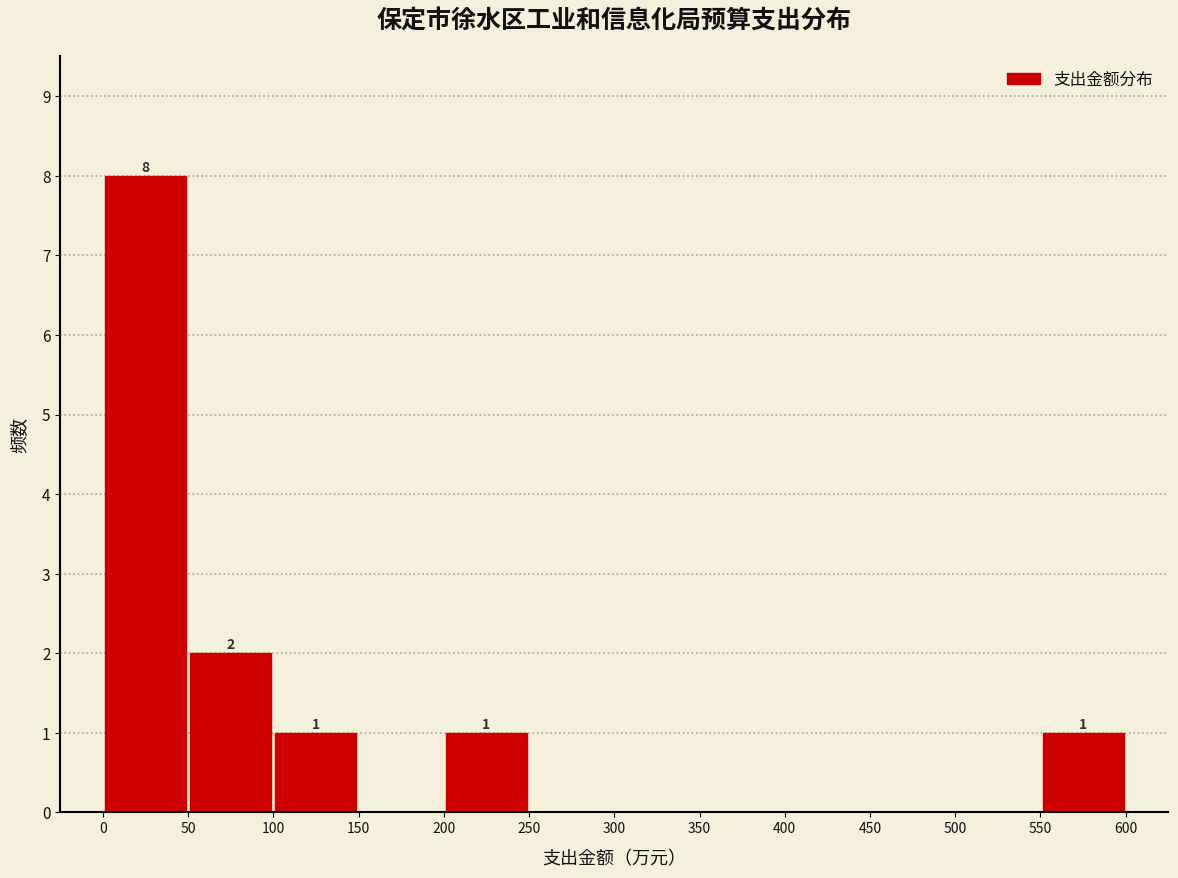

Over which range of the x-axis is the bar tallest?

0 to 50